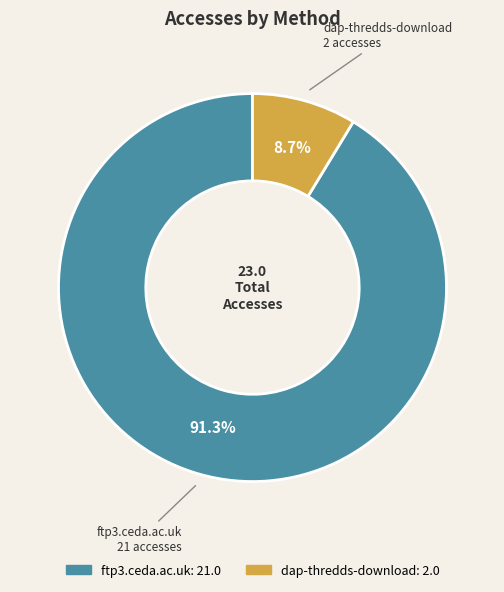

True or false: dap-thredds-download accounts for 1% of the total.

False